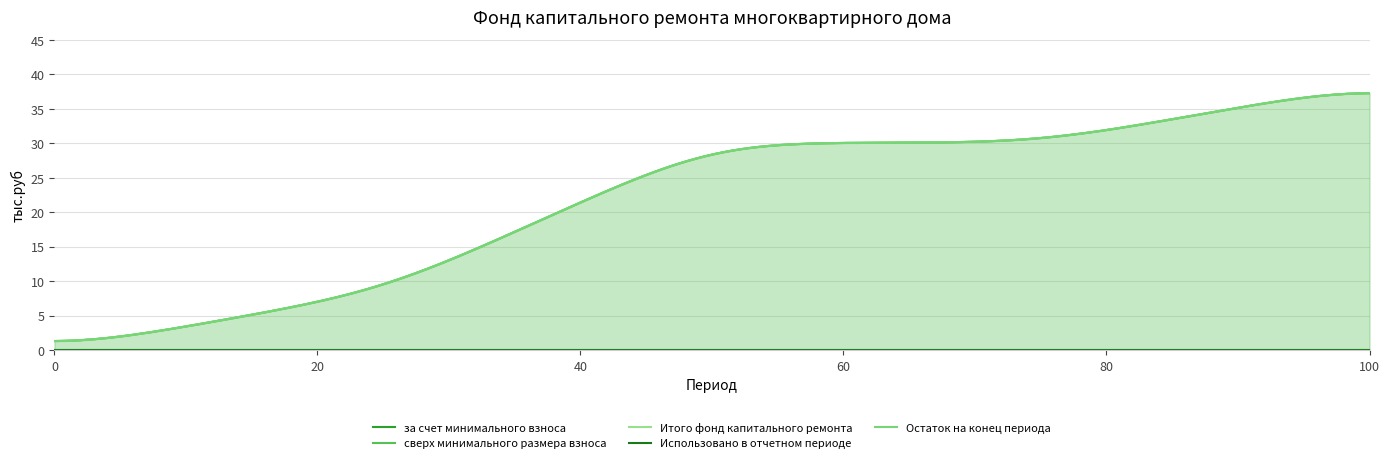

What is the sum of all Остаток на конец периода values?

107.2